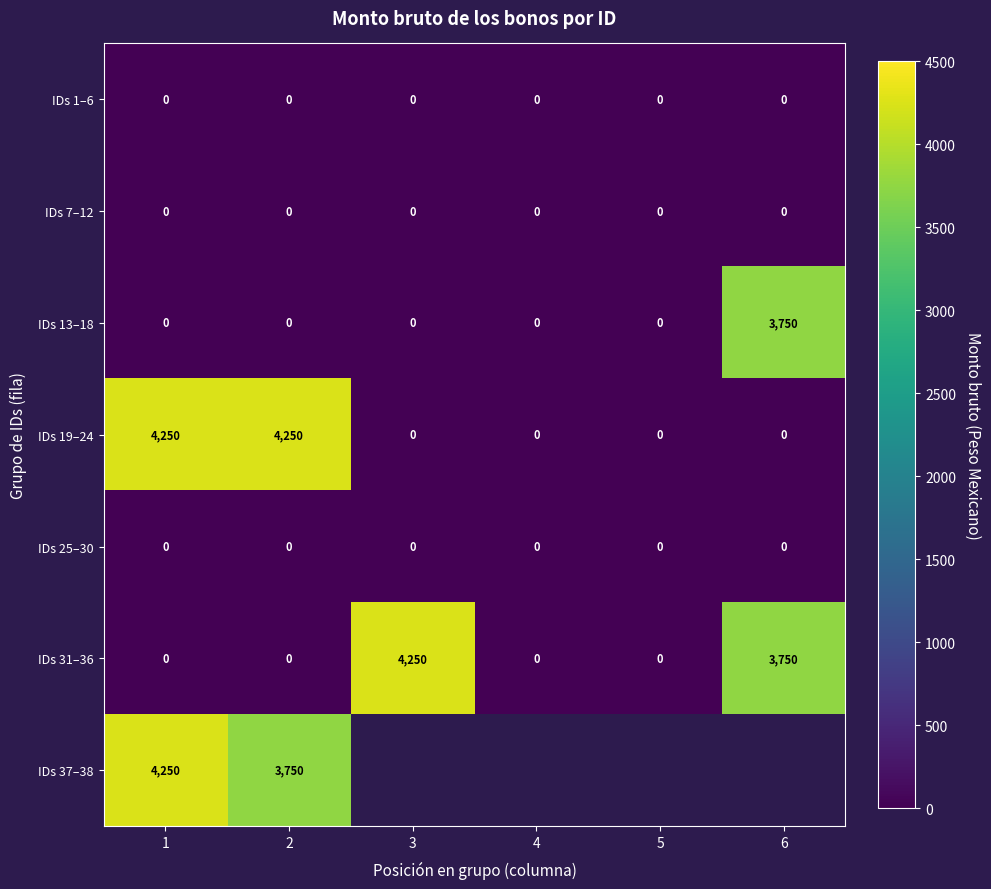

What is the spread (max minus min) of values at 1?

4250